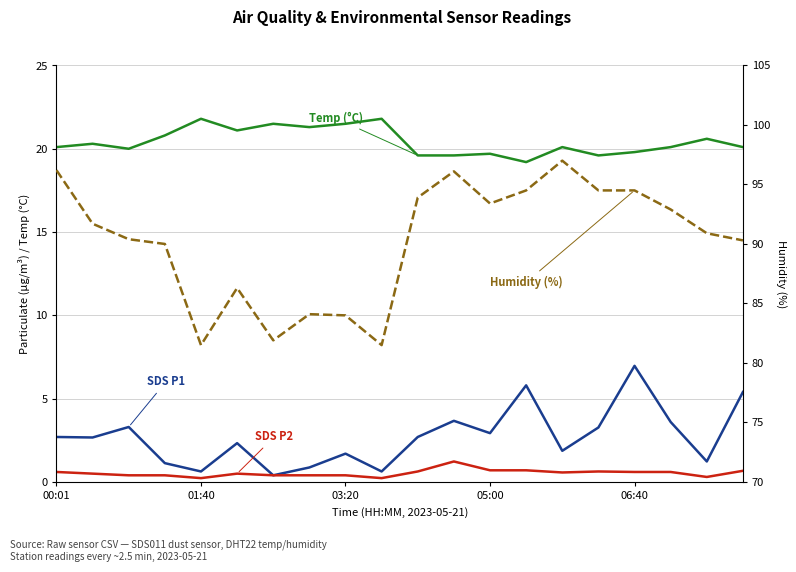

What is the sum of the Temp (°C) values at 5 and 05:00?

41.9